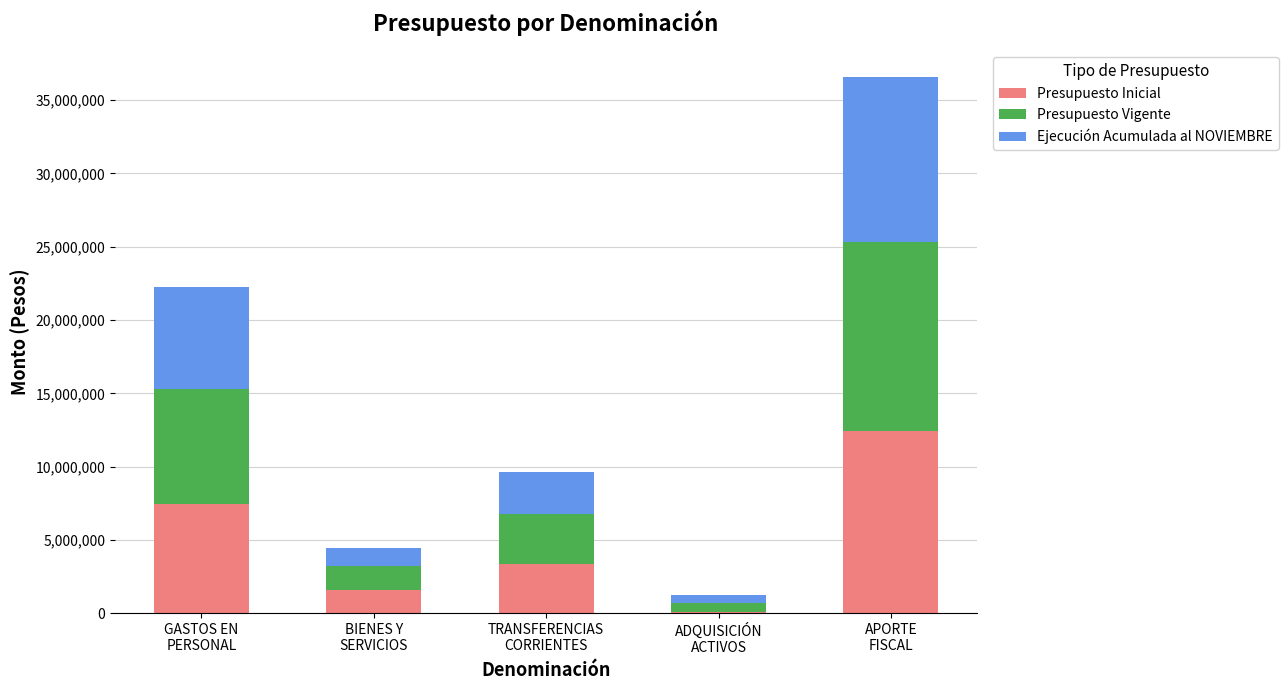

How many data points does each series have?

5